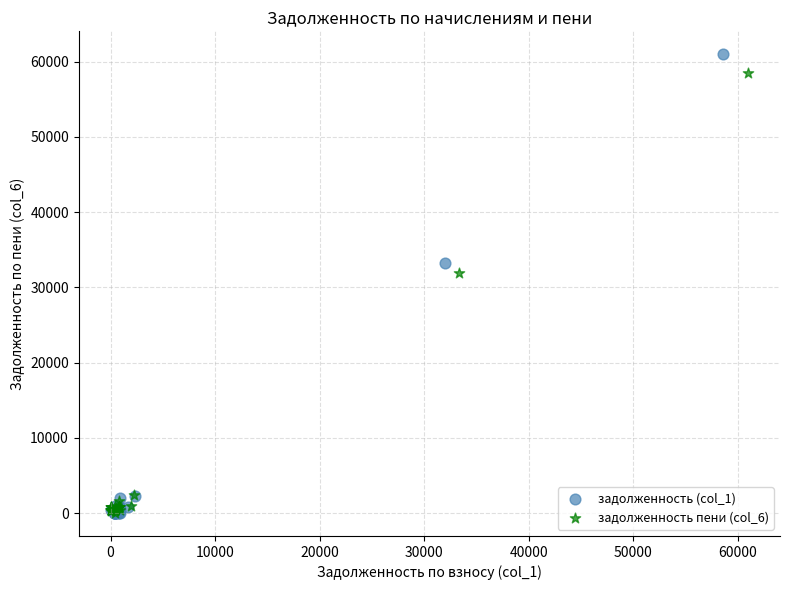

Which series has the widest spread of Y values?

задолженность (col_1)